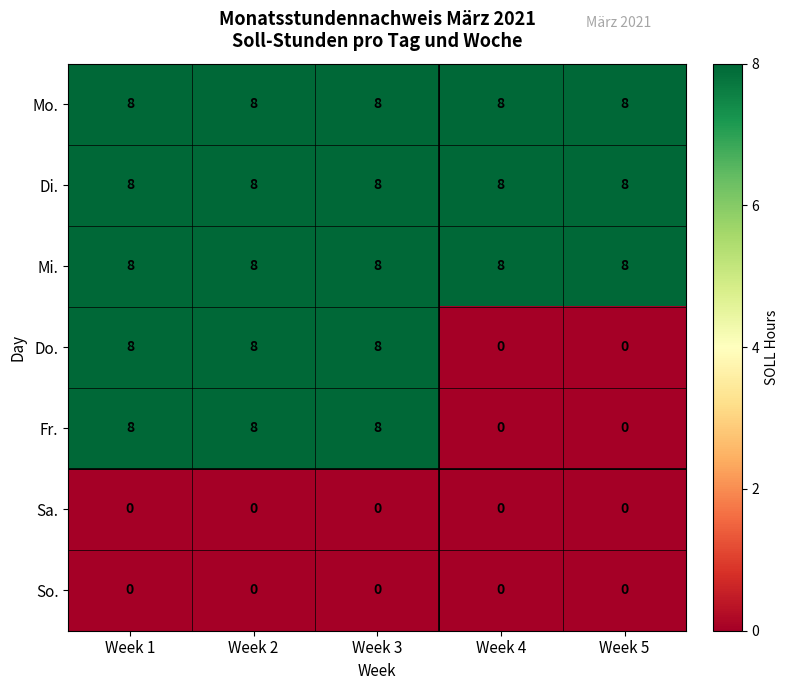

Is it true that Fr. equals 2 at Week 3?

False